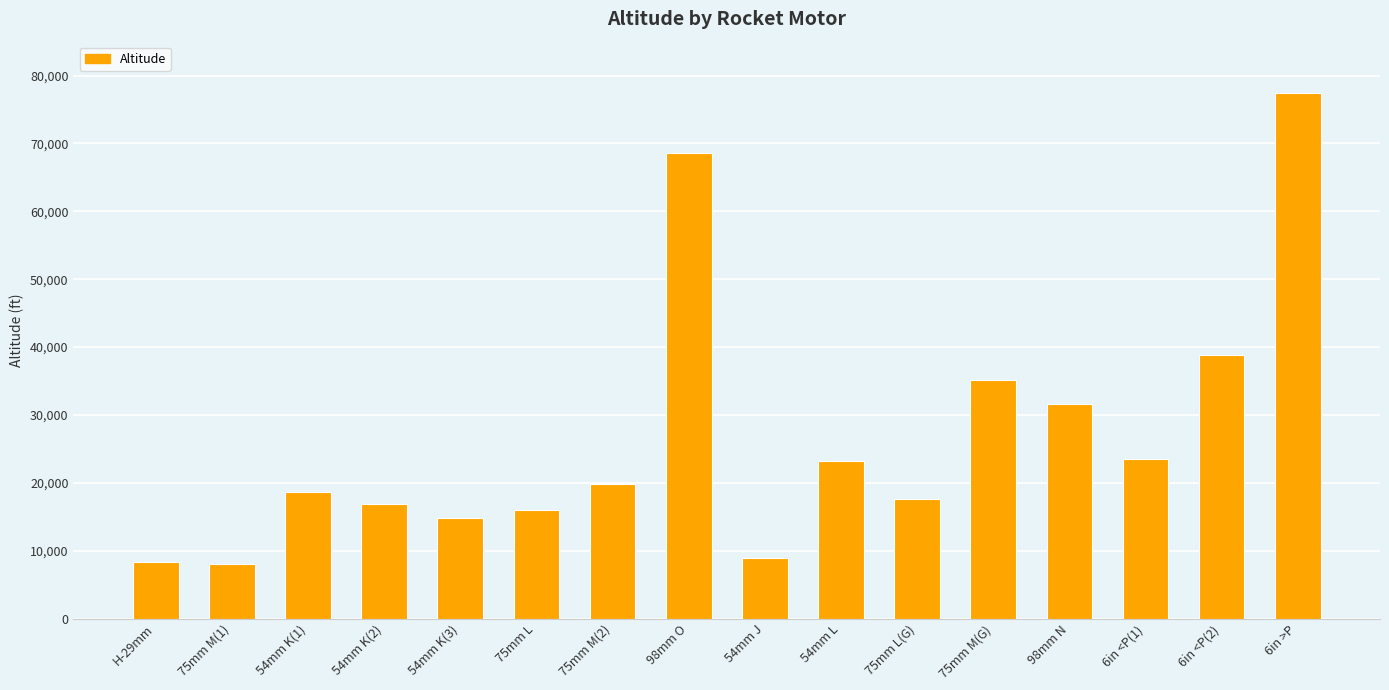

What is the label of the 13th bar from the left?

98mm N